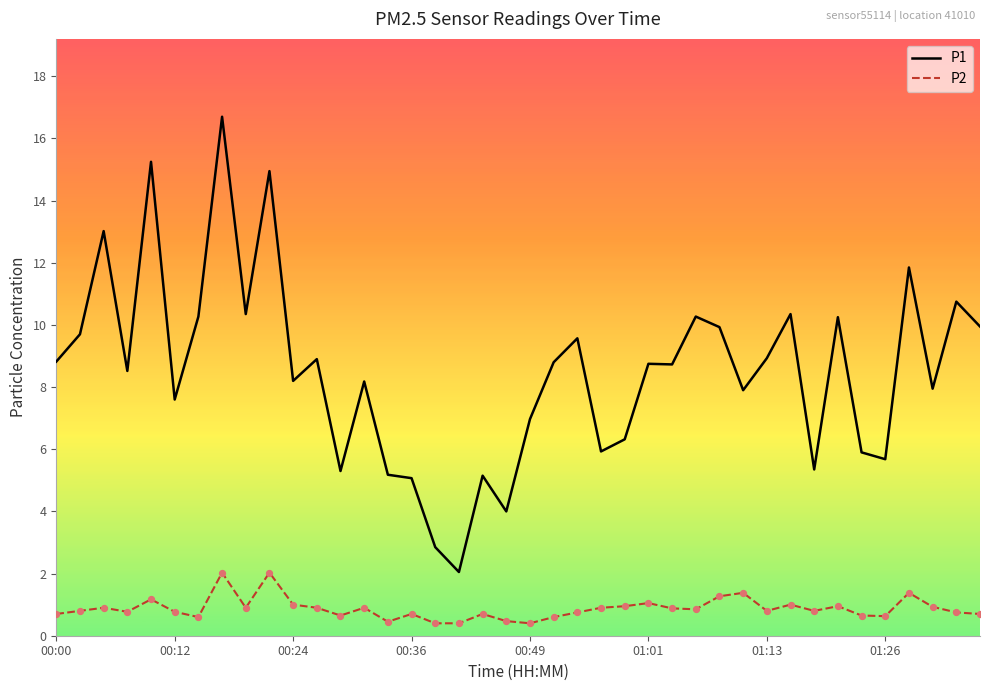

Which series has the largest total across all categories?

P1